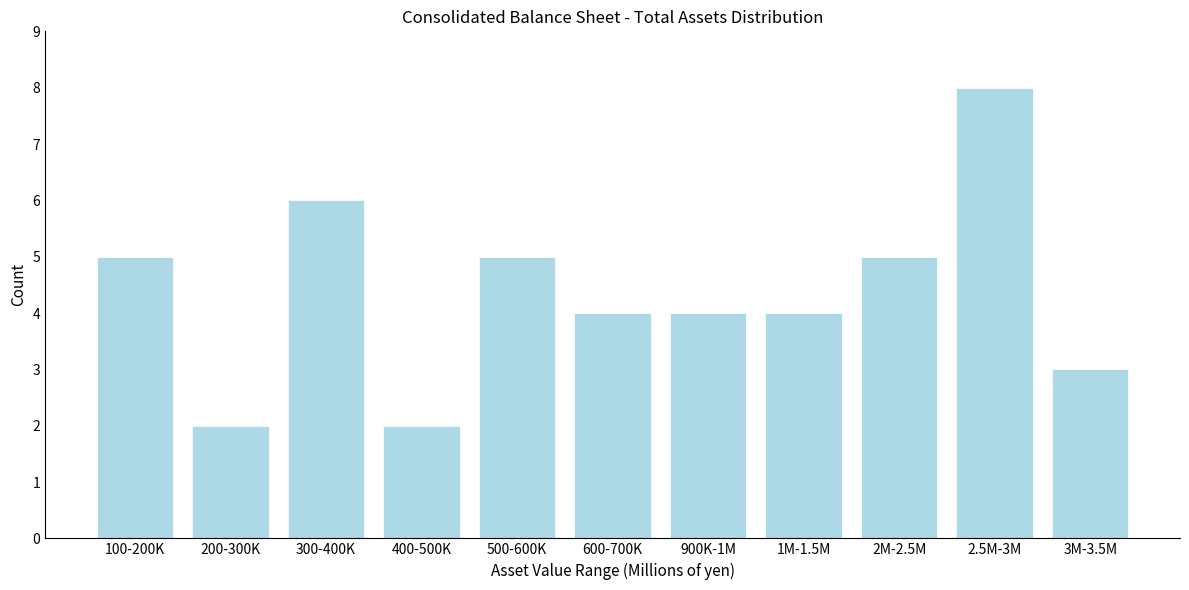

Reading left to right, list all the values displayed in this chart.

100-200K=5	200-300K=2	300-400K=6	400-500K=2	500-600K=5	600-700K=4	900K-1M=4	1M-1.5M=4	2M-2.5M=5	2.5M-3M=8	3M-3.5M=3